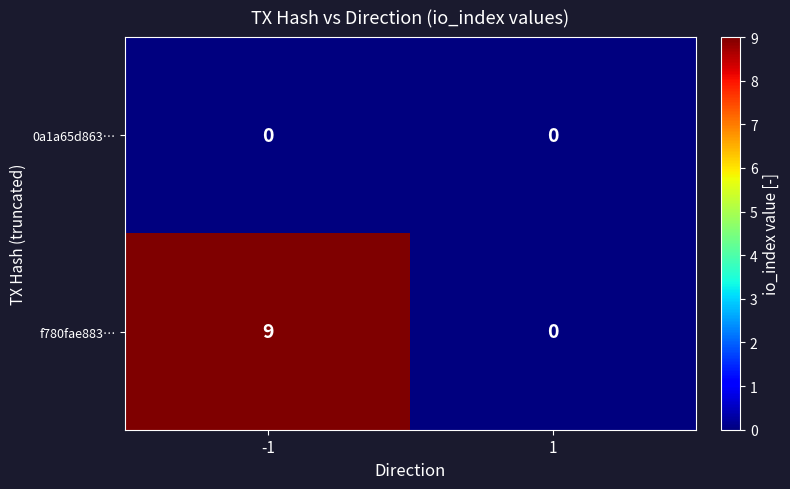

Reading left to right, transcribe all the data shown in this chart.

0a1a65d863…: -1=0	1=0
f780fae883…: -1=9	1=0